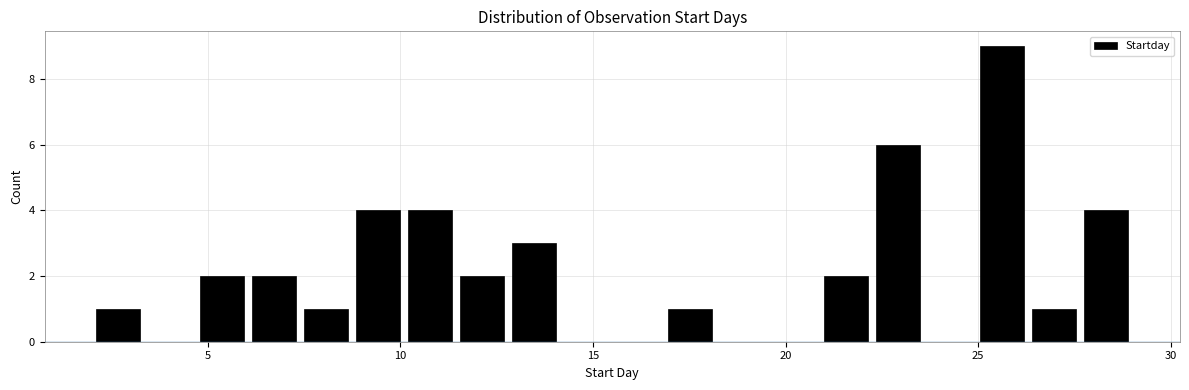

Read against the x-axis, roughly where is the centre of the tallest bar?

25.5